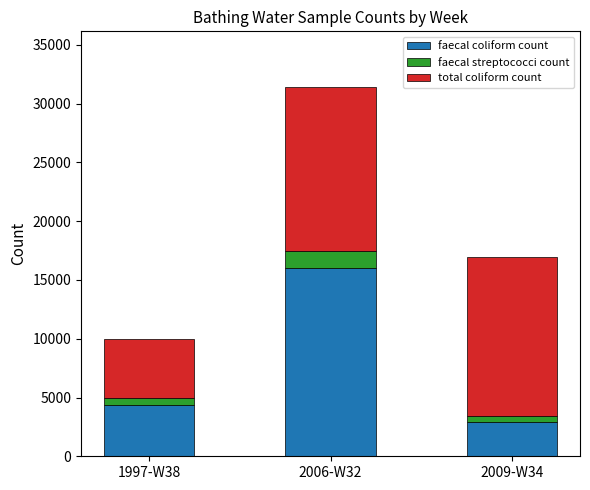

What is the sum of all faecal coliform count values?

23280